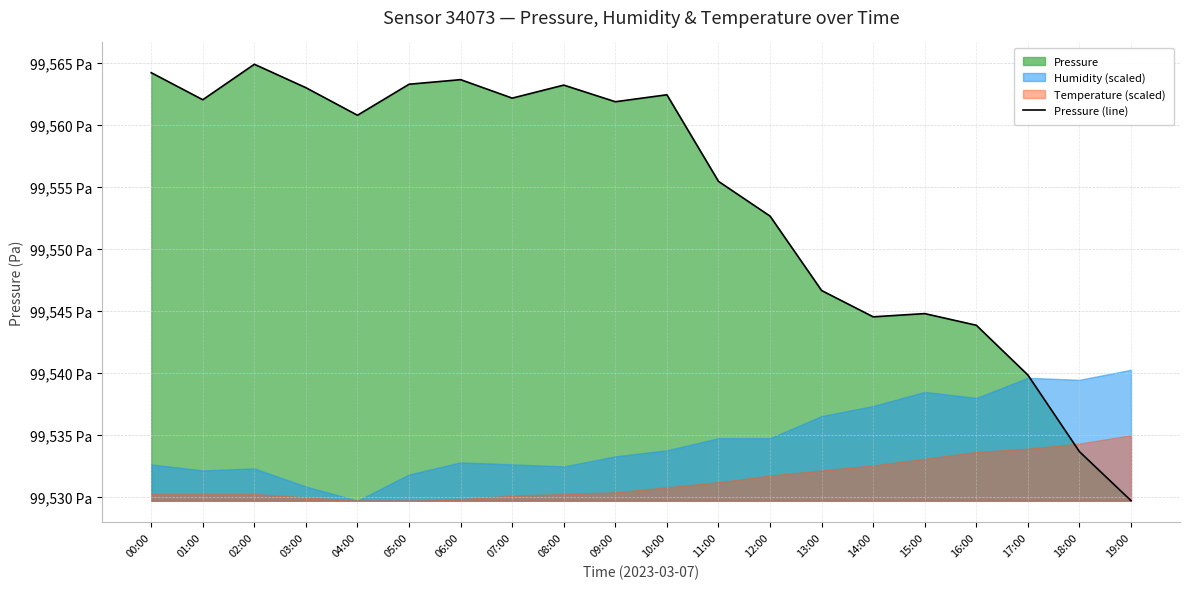

What is the average value?

99554.1